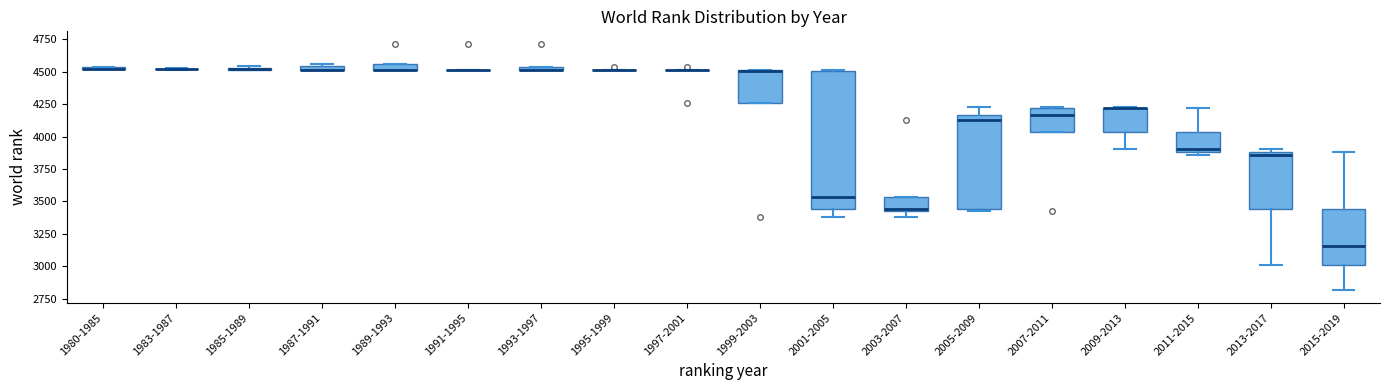

Which box is the tallest, from its lower edge to its upper edge?

2001-2005